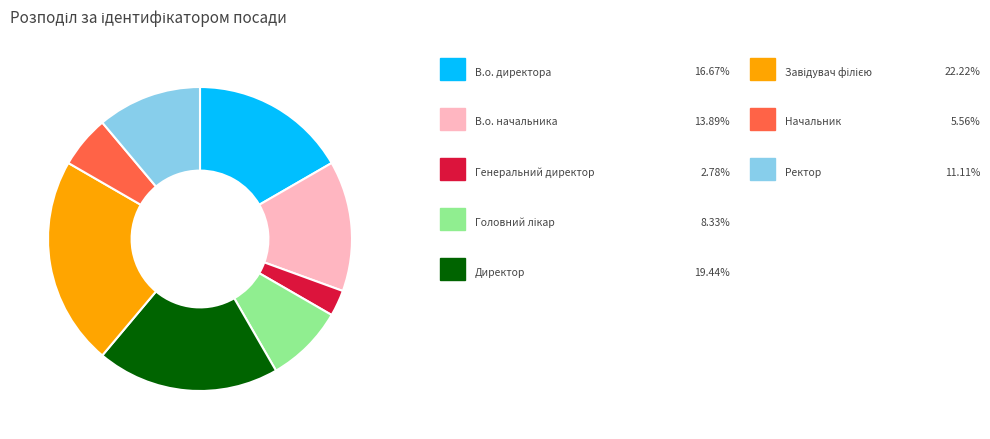

Is there a majority slice in this chart?

No